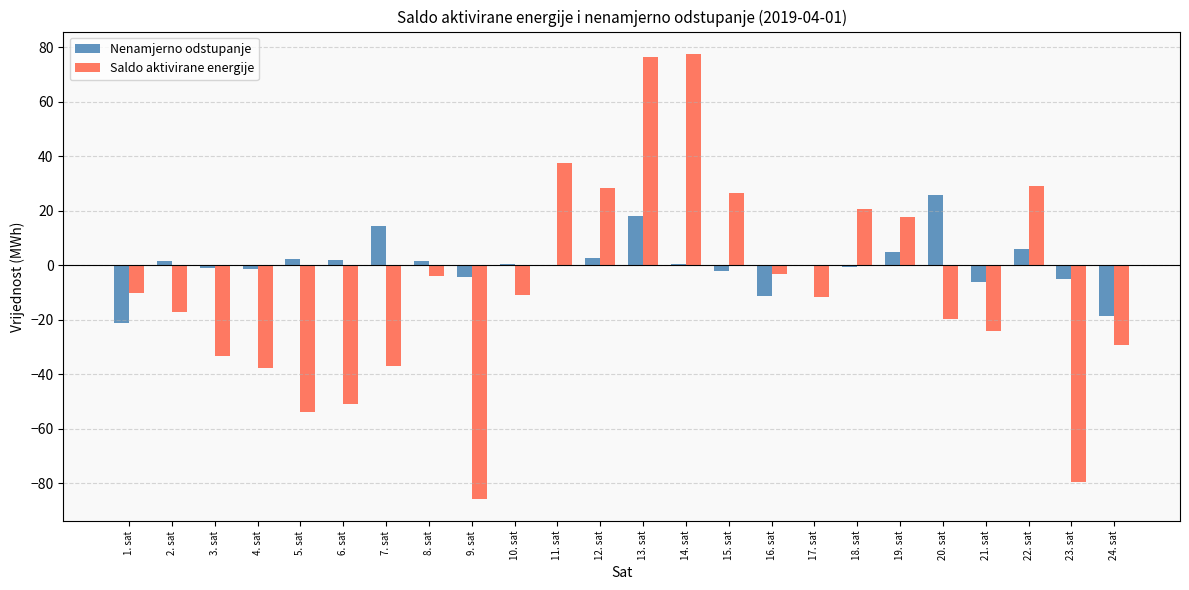

At which category is the sum across all series the highest?

13. sat